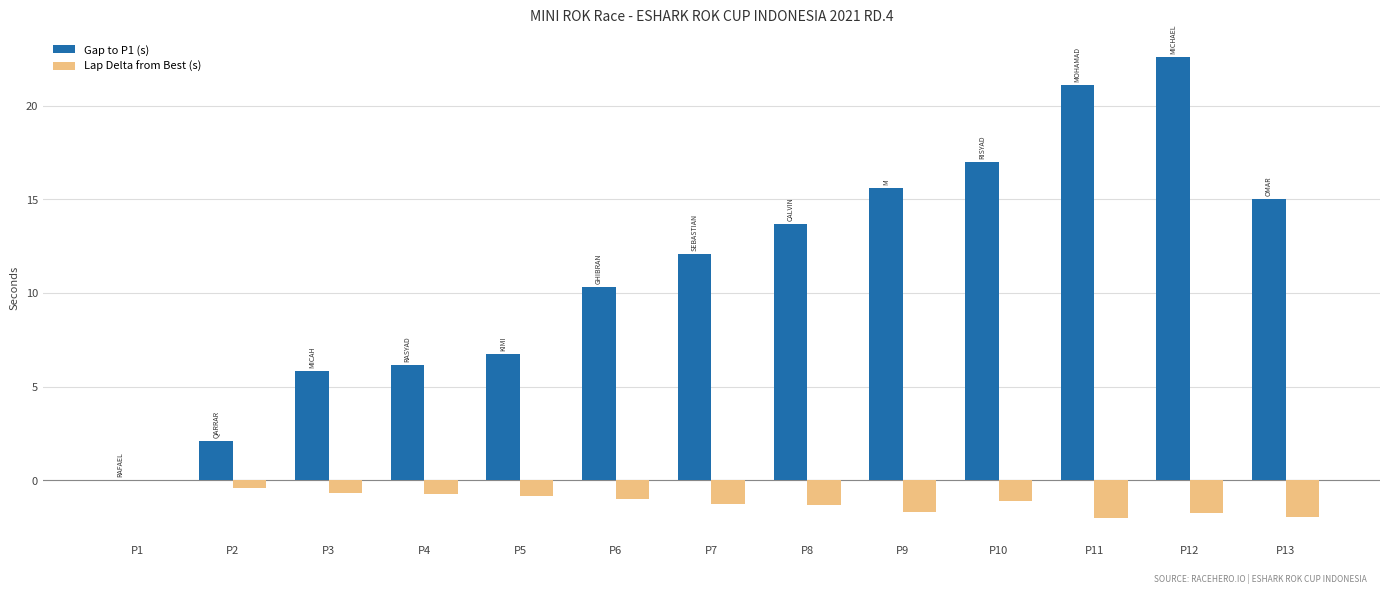

Where does the Lap Delta from Best (s) series first go above -1?

P1